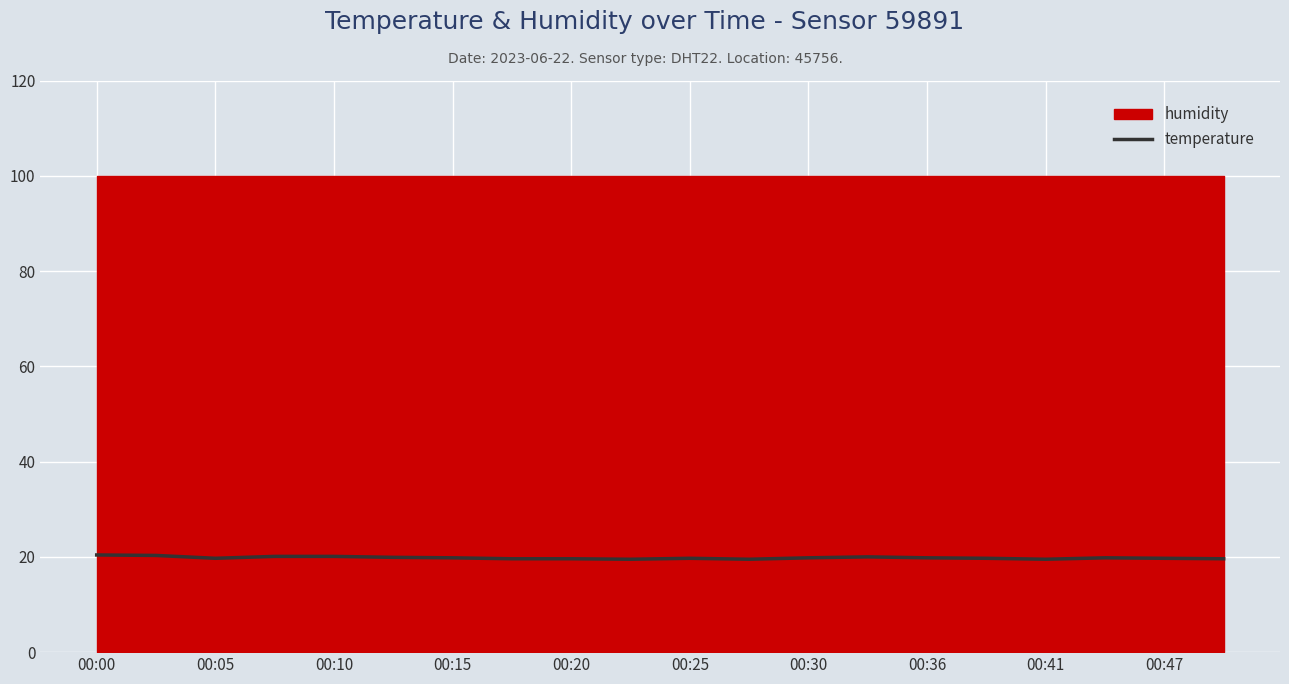

The temperature series shows 9.9 at 00:47. True or false?

False